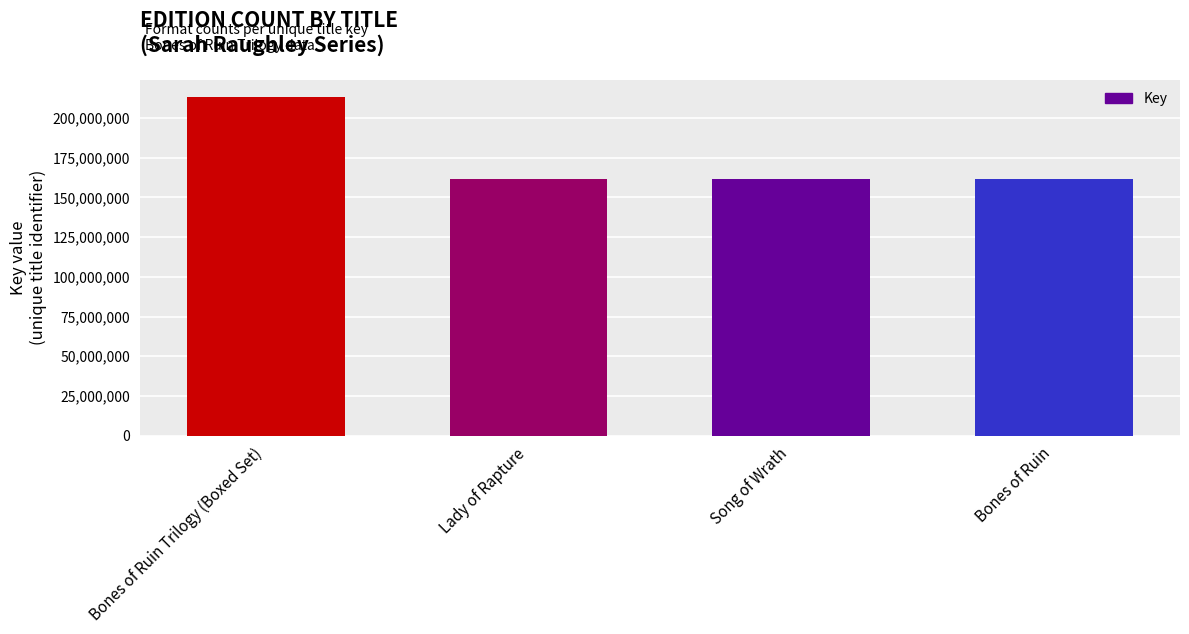

Read the value at Bones of Ruin Trilogy (Boxed Set).

213512560